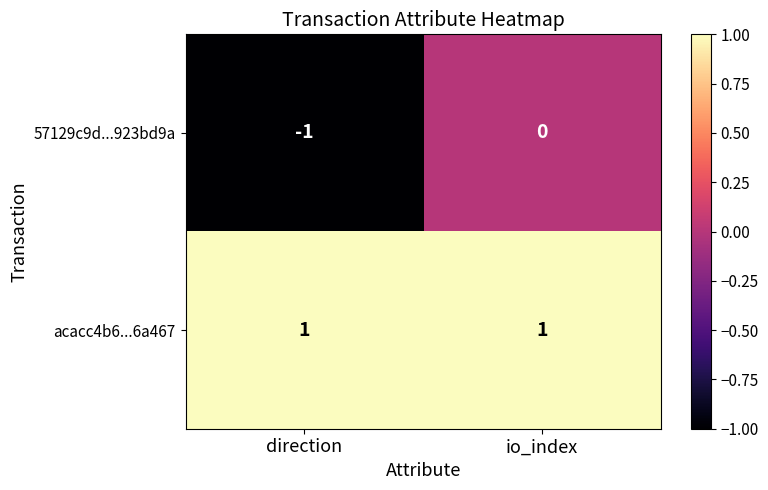

Reading left to right, what are all the values shown in this chart?

57129c9d...923bd9a: -1	0
acacc4b6...6a467: 1	1